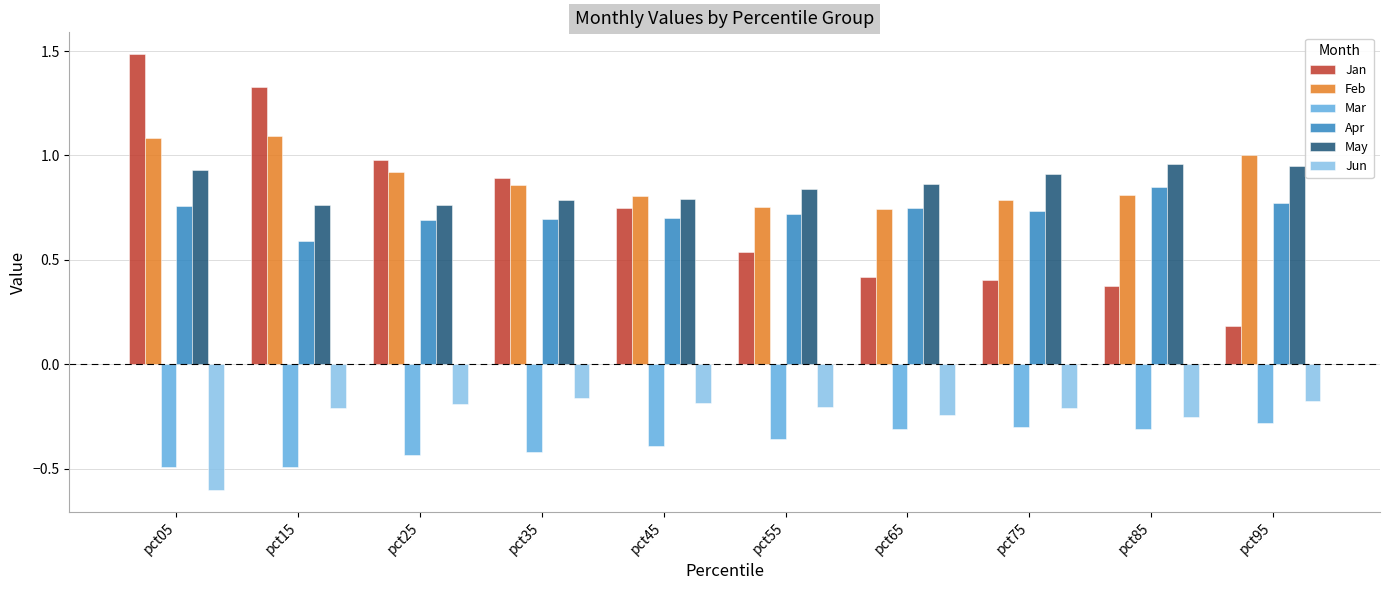

What is the difference between the maximum and minimum values in the Apr series?

0.3